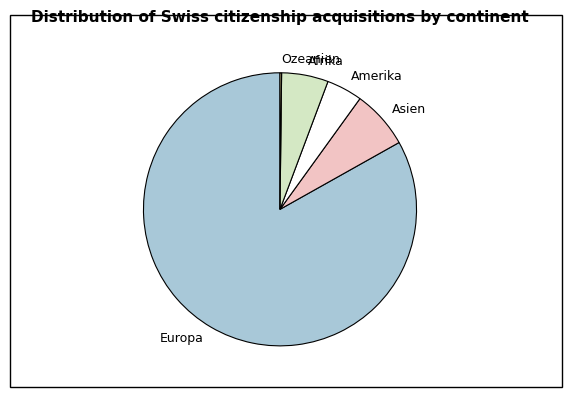

Between Europa and Asien, which is larger?

Europa